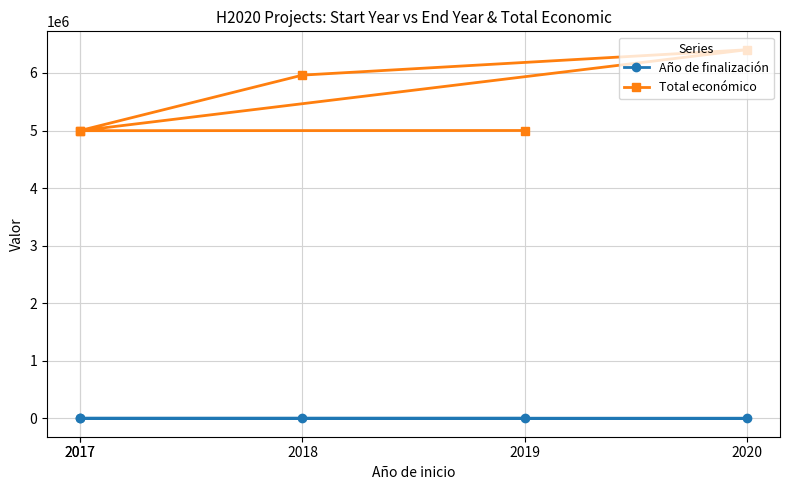

What is the lowest value of the Año de finalización series?

2020